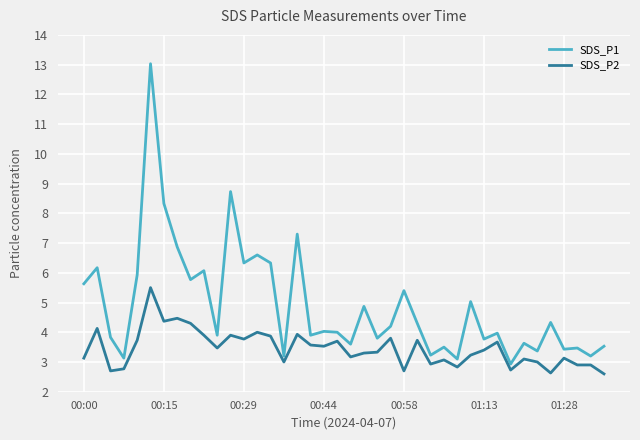

Rank the series by their maximum value, from highest to lowest.

SDS_P1, SDS_P2